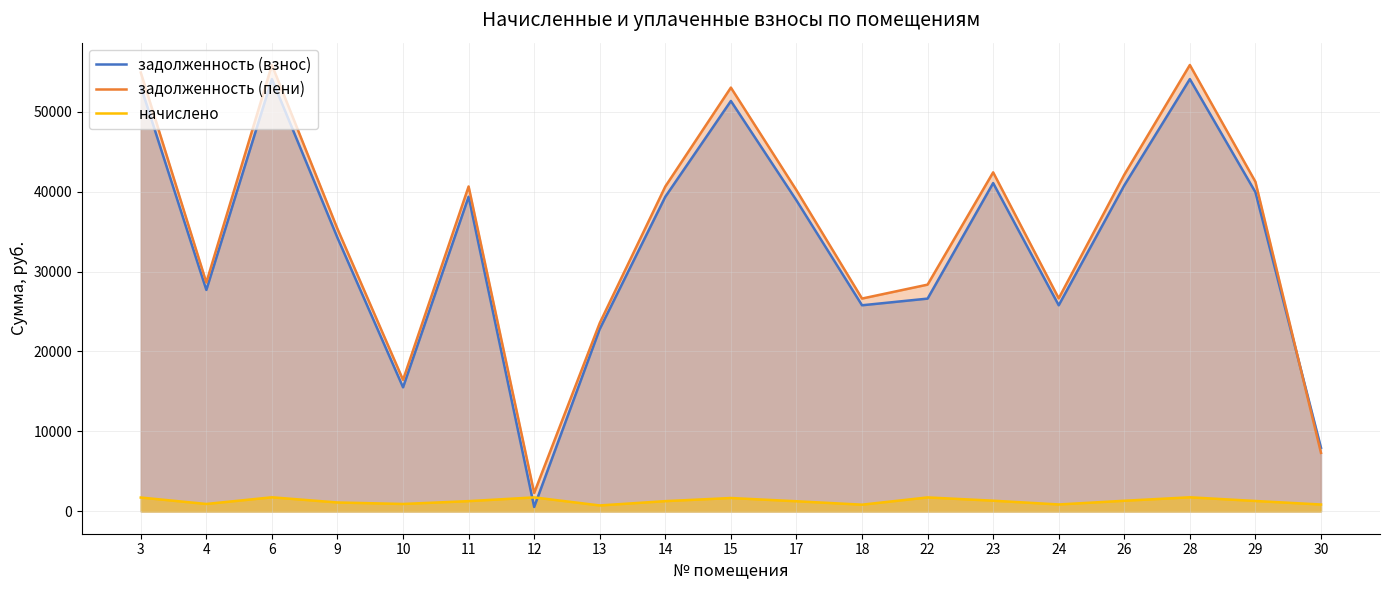

Reading left to right, extract all data points from this chart.

задолженность (взнос): 3=53157.6	4=27699.0	6=54070.1	9=34221.6	10=15518.0	11=39354.8	12=557.1	13=22814.4	14=39354.8	15=51332.4	17=38898.6	18=25780.3	22=26613.8	23=41065.9	24=25779.8	26=40780.8	28=54070.1	29=39925.2	30=7959.0
задолженность (пени): 3=54891.1	4=28629.0	6=55833.4	9=35337.6	10=16448.0	11=40638.2	12=2307.3	13=23558.4	14=40638.2	15=53006.4	17=40167.1	18=26621.0	22=28362.2	23=42405.1	24=26646.6	26=42110.7	28=55833.4	29=41227.2	30=7320.2
начислено: 3=1733.5	4=930.0	6=1763.3	9=1116.0	10=930.0	11=1283.4	12=1750.3	13=744.0	14=1283.4	15=1674.0	17=1268.5	18=840.7	22=1748.4	23=1339.2	24=866.8	26=1329.9	28=1763.3	29=1302.0	30=861.2